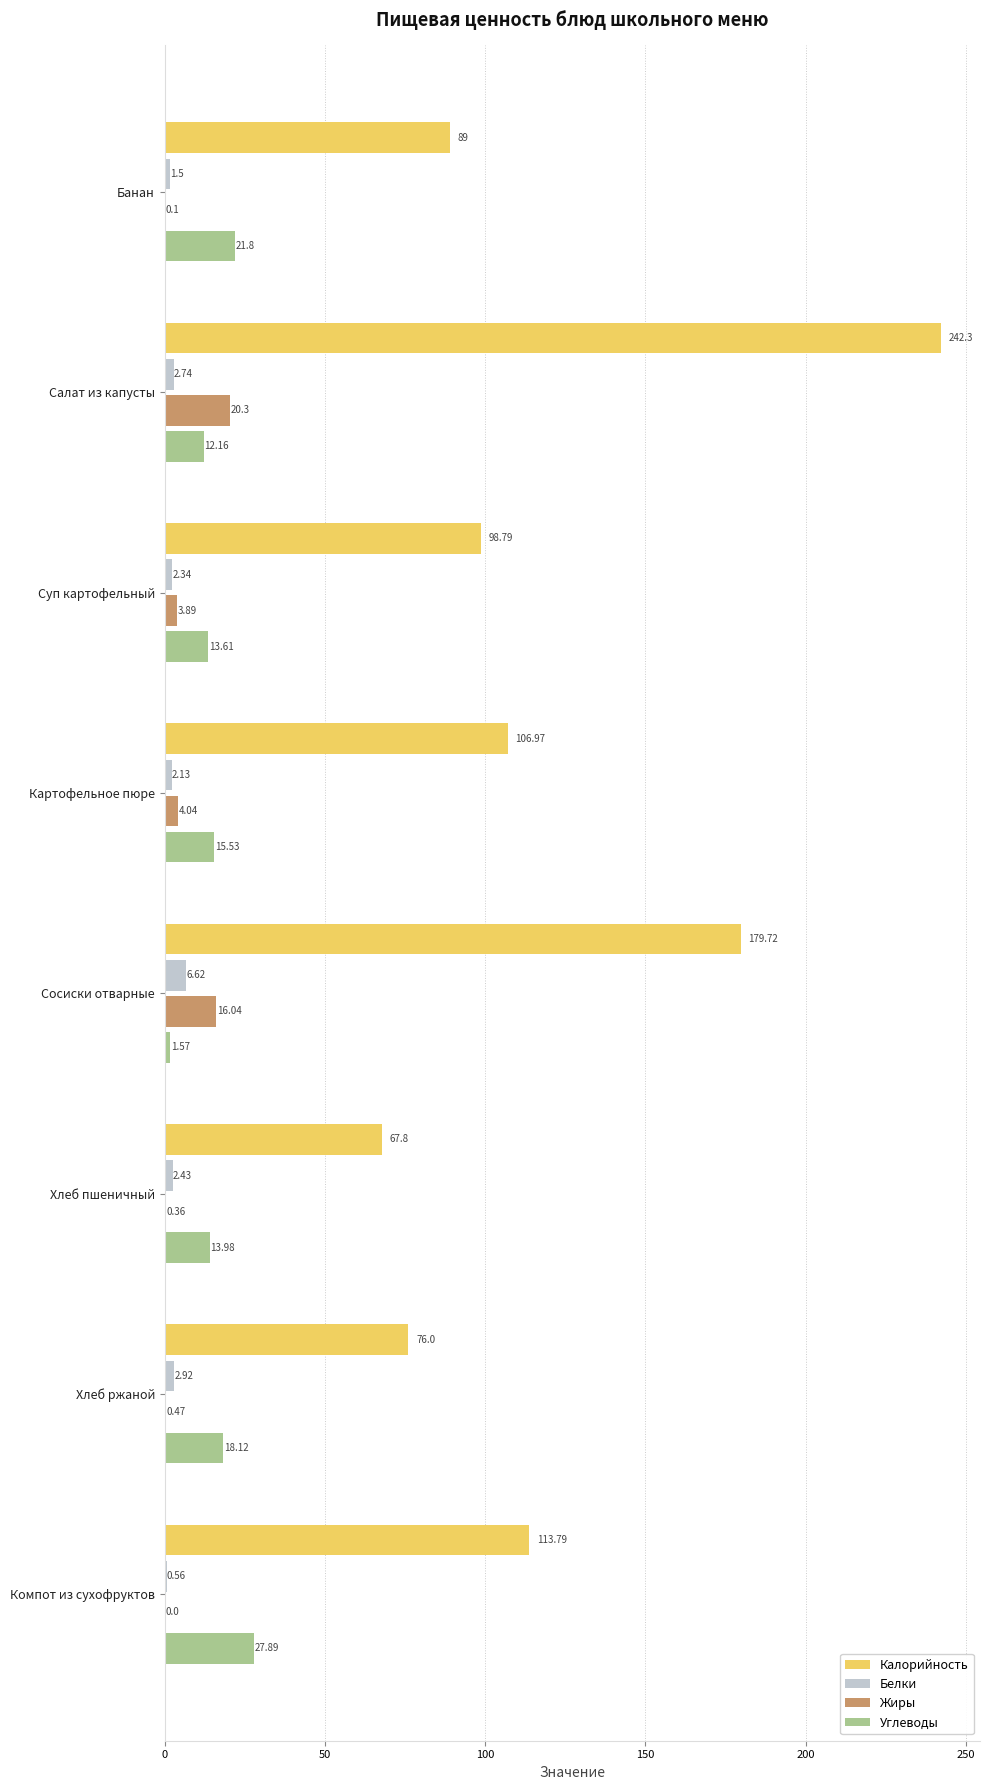

Is the value of Углеводы at Салат из капусты greater than the value of Белки at Сосиски отварные?

Yes